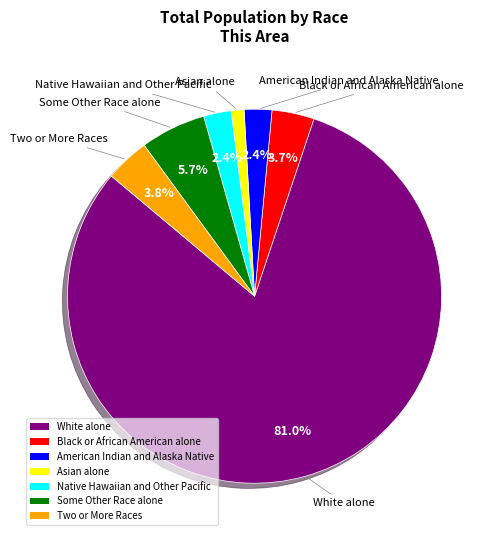

What percentage is NOT represented by Some Other Race alone?

94.3%